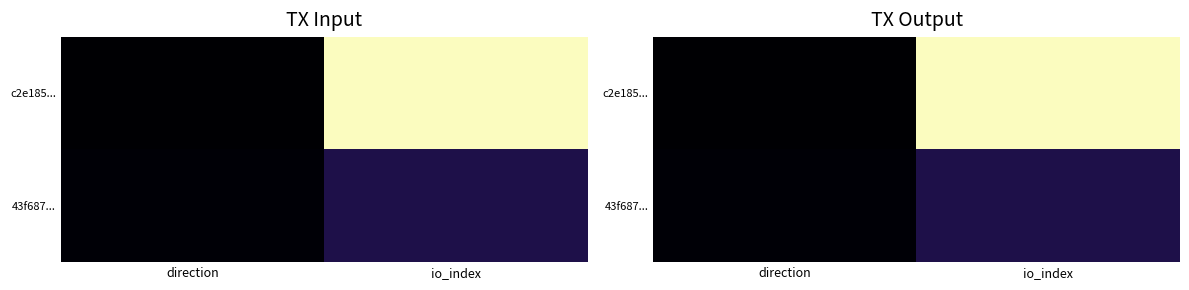

Read the 43f687... value at io_index, to the nearest 10.

20